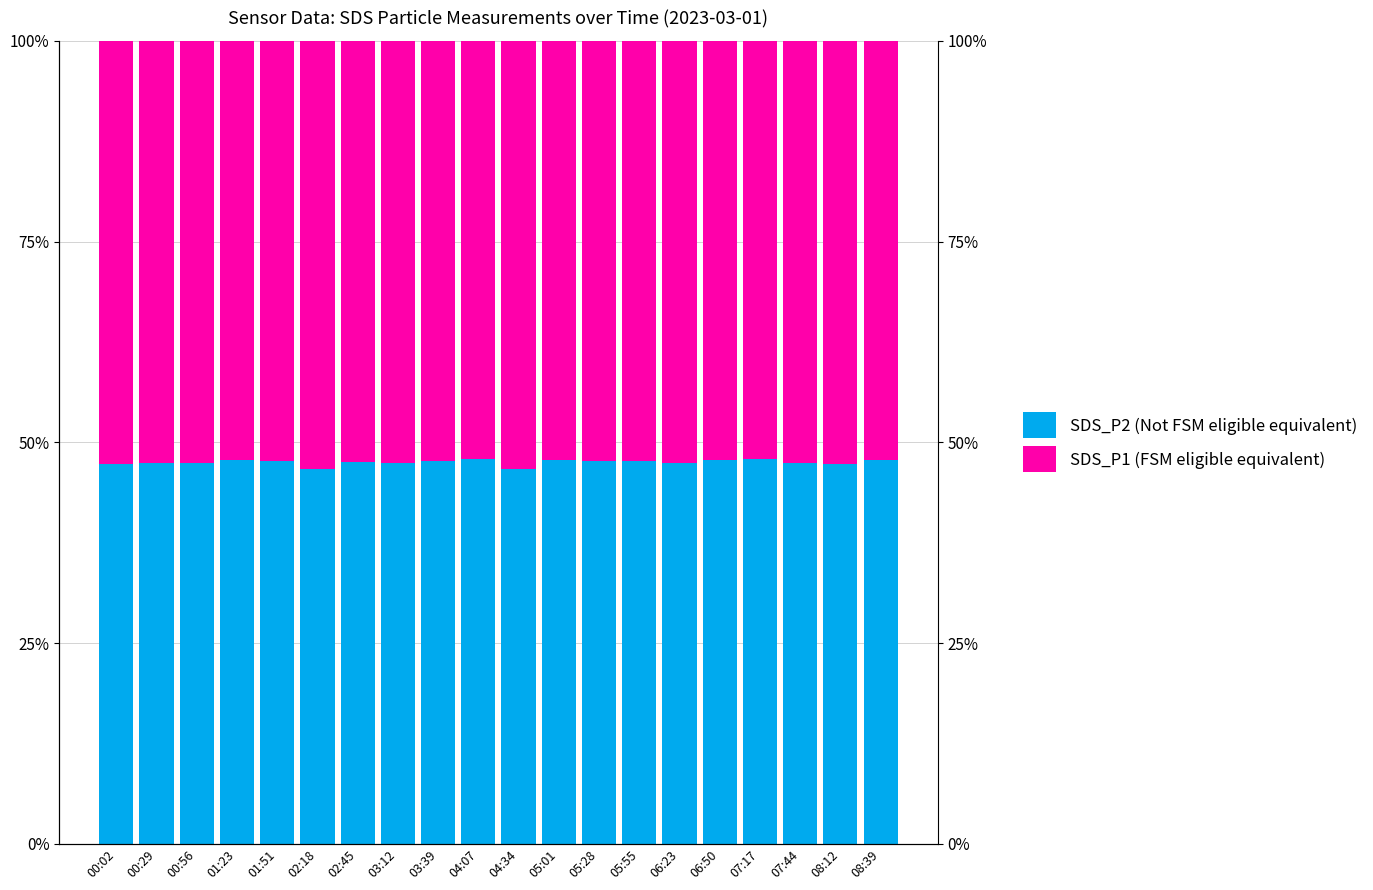

What is the label of the 13th bar from the right?

03:12